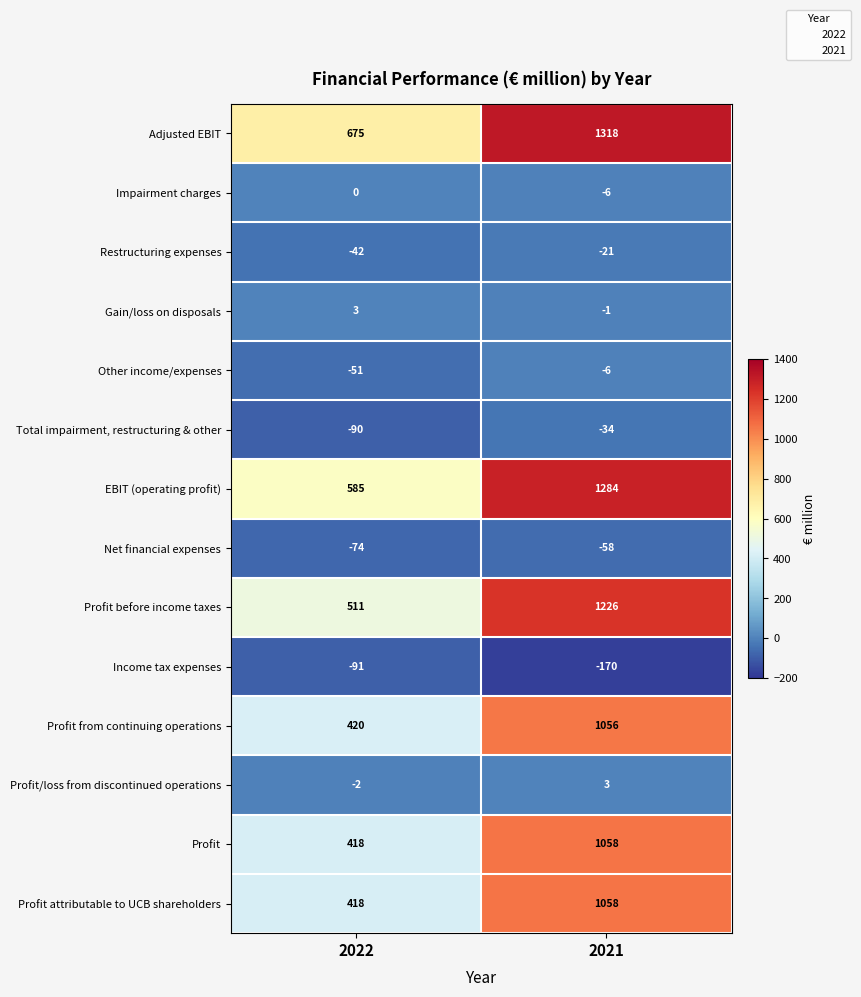

Which series has the largest total across all categories?

Adjusted EBIT